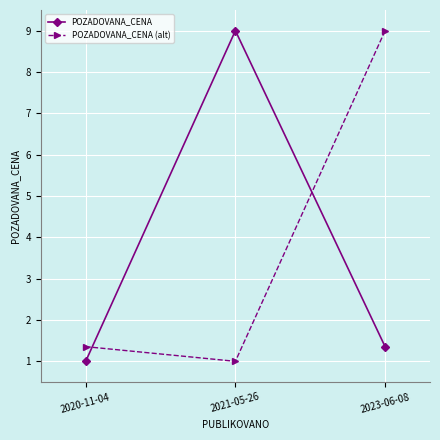

What are all the series names shown in the legend?

POZADOVANA_CENA, POZADOVANA_CENA (alt)